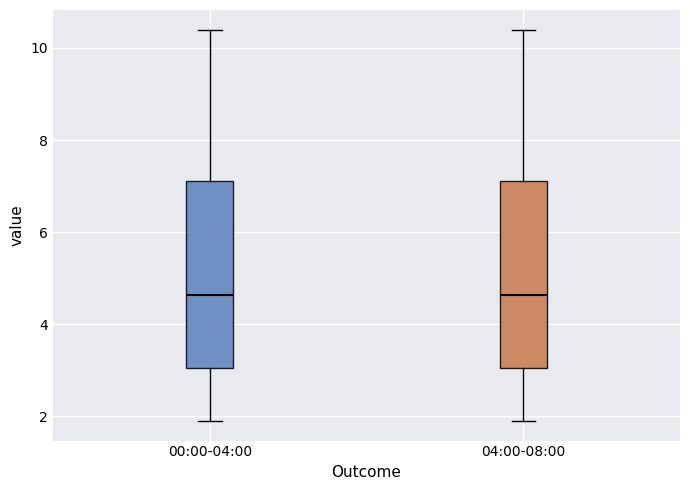

Reading left to right, read every box against the y-axis: the position of its median line, the range the box covers, and the ends of its whiskers. The values are not printed on the chart, so give them approximately, as read against the axis.

00:00-04:00: median 4.6, box 3.0 to 7.2, whiskers 2.0 to 10.4
04:00-08:00: median 4.6, box 3.0 to 7.2, whiskers 2.0 to 10.4